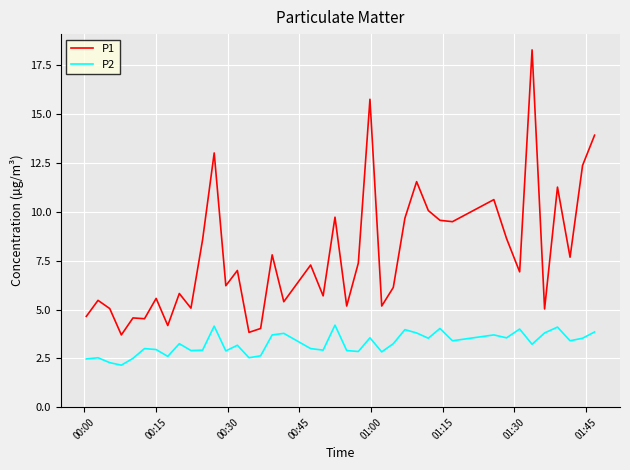

Which series has the widest spread of values?

P1